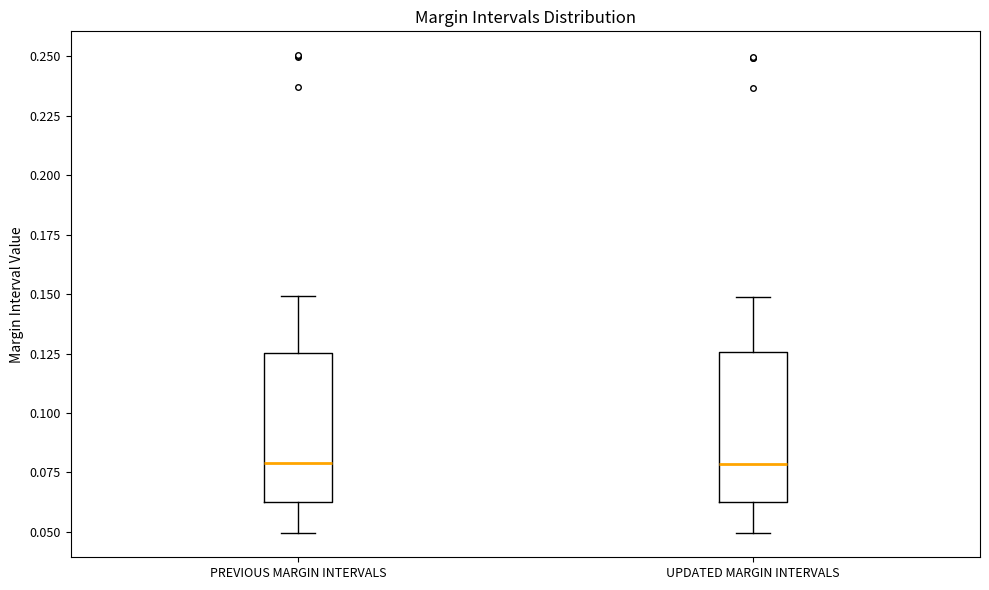

Where does the lower whisker of the box for PREVIOUS MARGIN INTERVALS end on the y-axis? The values are not printed on the chart, so give them approximately, as read against the axis.

0.050